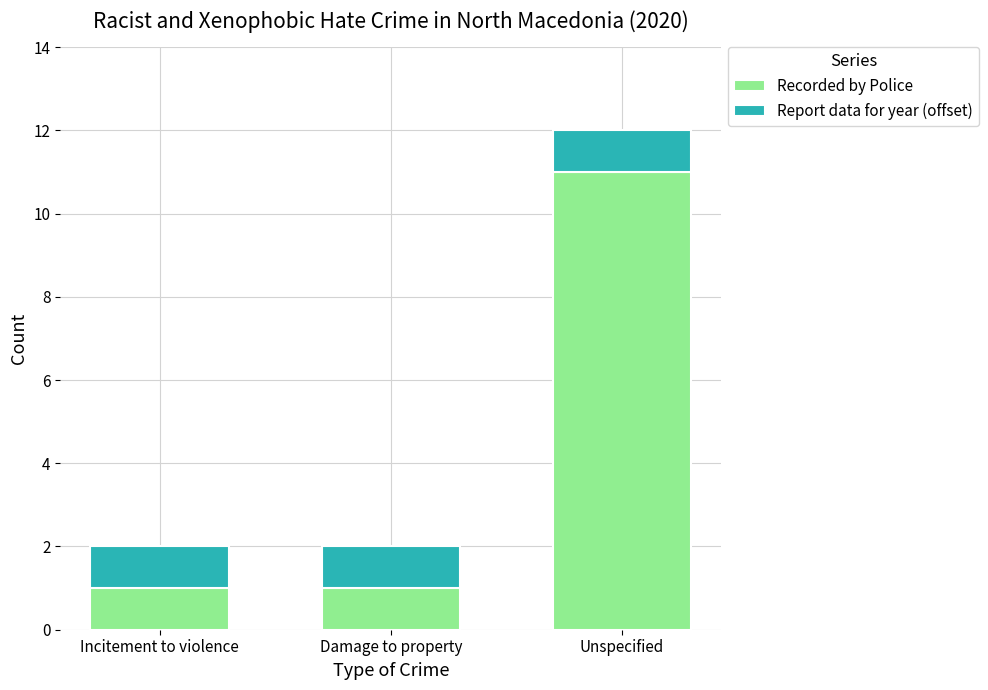

What is the maximum value for Recorded by Police?

11